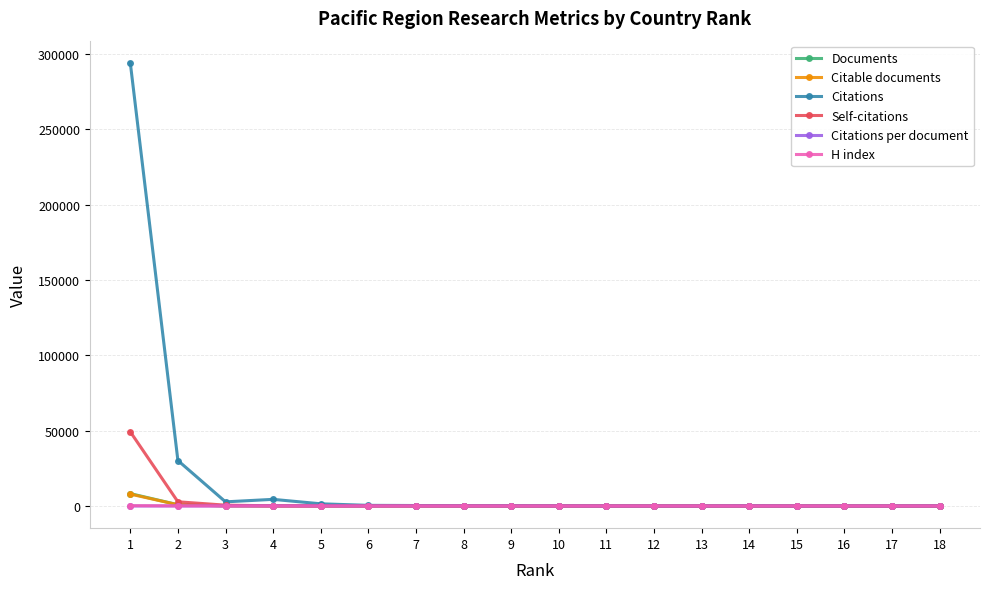

What is the maximum value shown in the chart?

293978.0